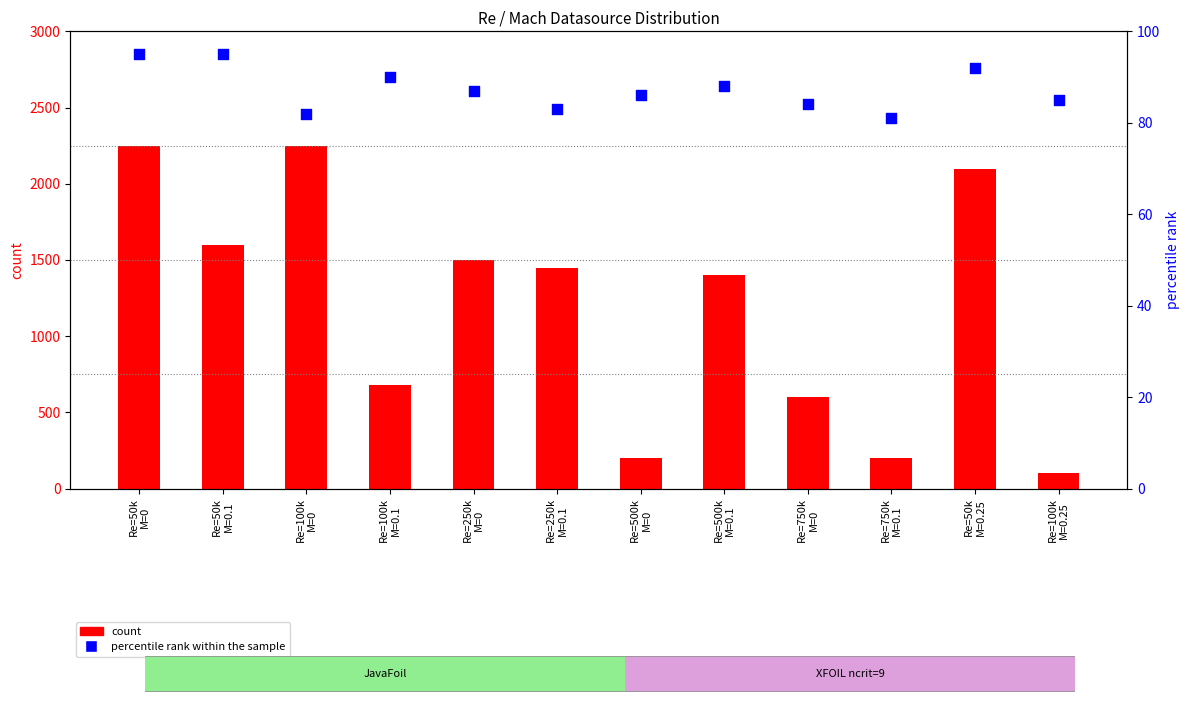

At how many categories does at least one series exceed 1697?

3